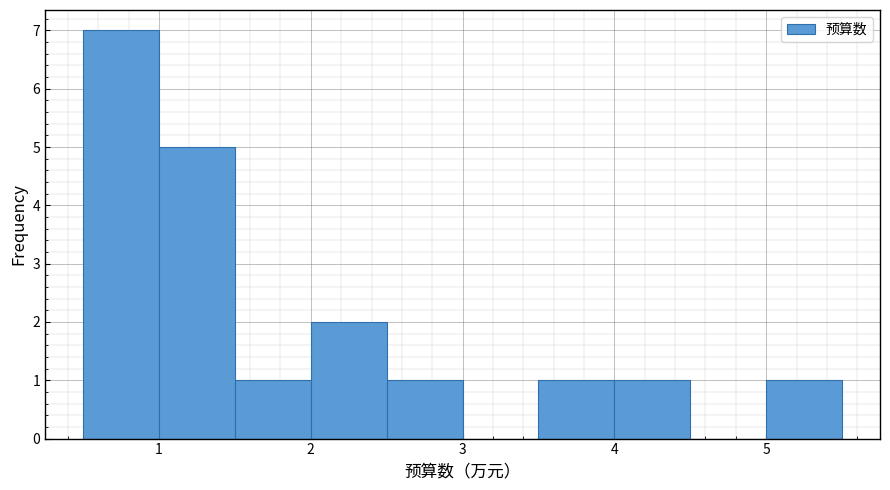

Reading left to right, transcribe this chart: for each bar, give the range it covers on the x-axis and its height. The values are not printed on the chart, so give them approximately, as read against the axis.

0.5 to 1.0: 7
1.0 to 1.5: 5
1.5 to 2.0: 1
2.0 to 2.5: 2
2.5 to 3.0: 1
3.0 to 3.5: 0
3.5 to 4.0: 1
4.0 to 4.5: 1
4.5 to 5.0: 0
5.0 to 5.5: 1